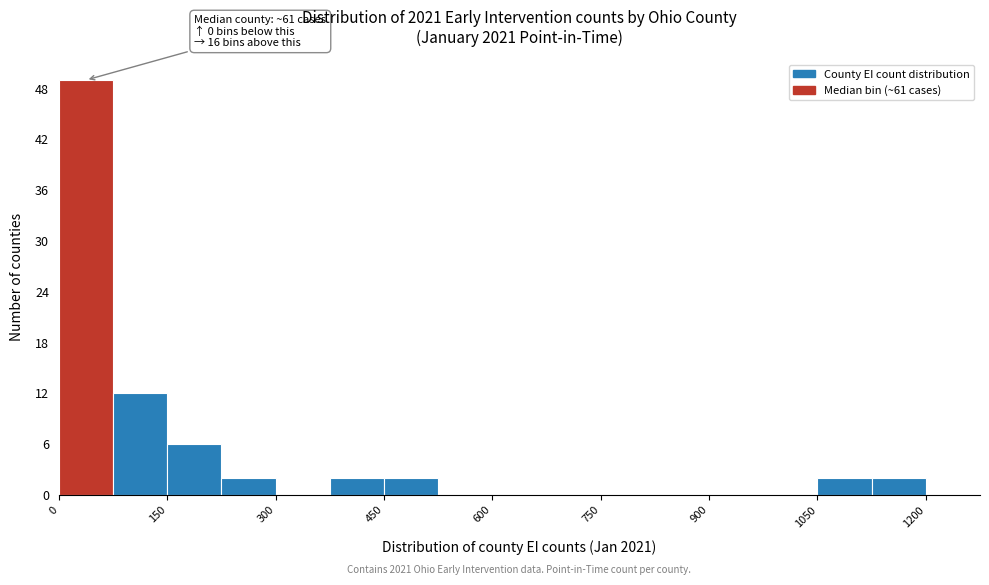

Read against the x-axis, roughly where is the centre of the tallest bar?

40